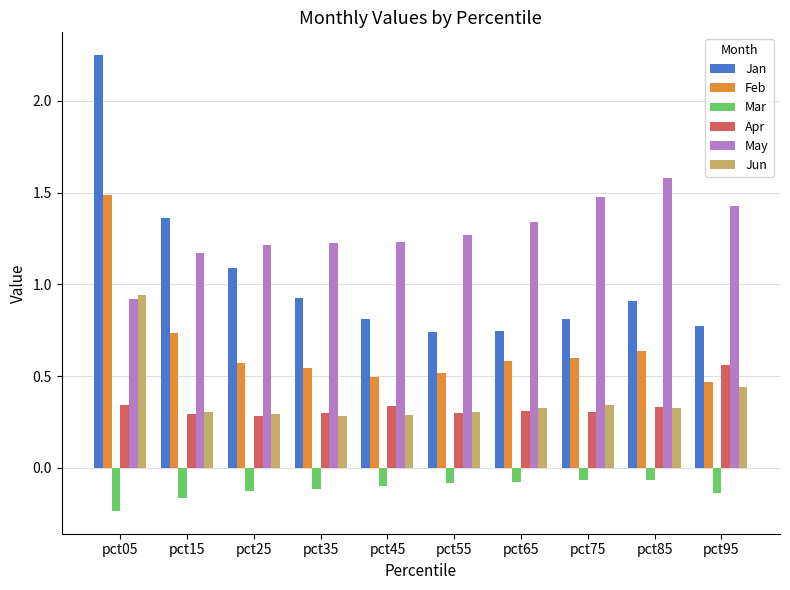

At which label is May closest to 1?

pct05